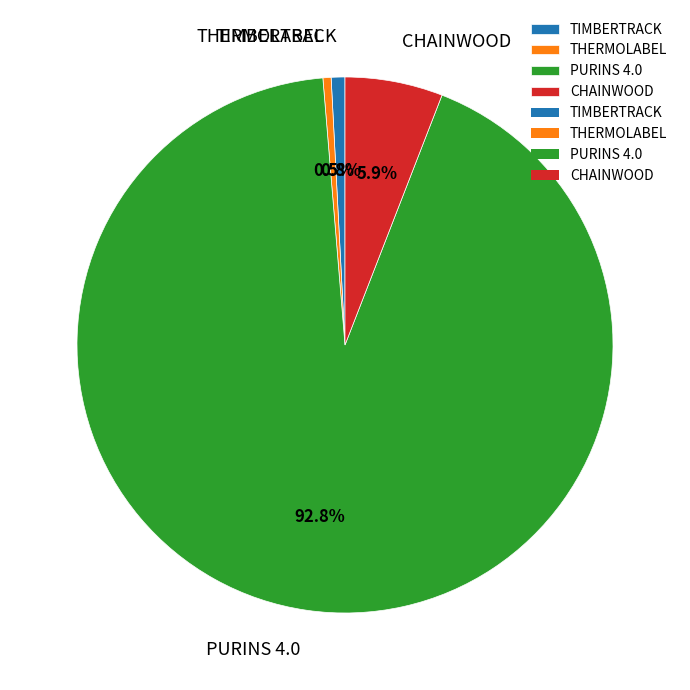

Is PURINS 4.0 the majority of the pie?

Yes